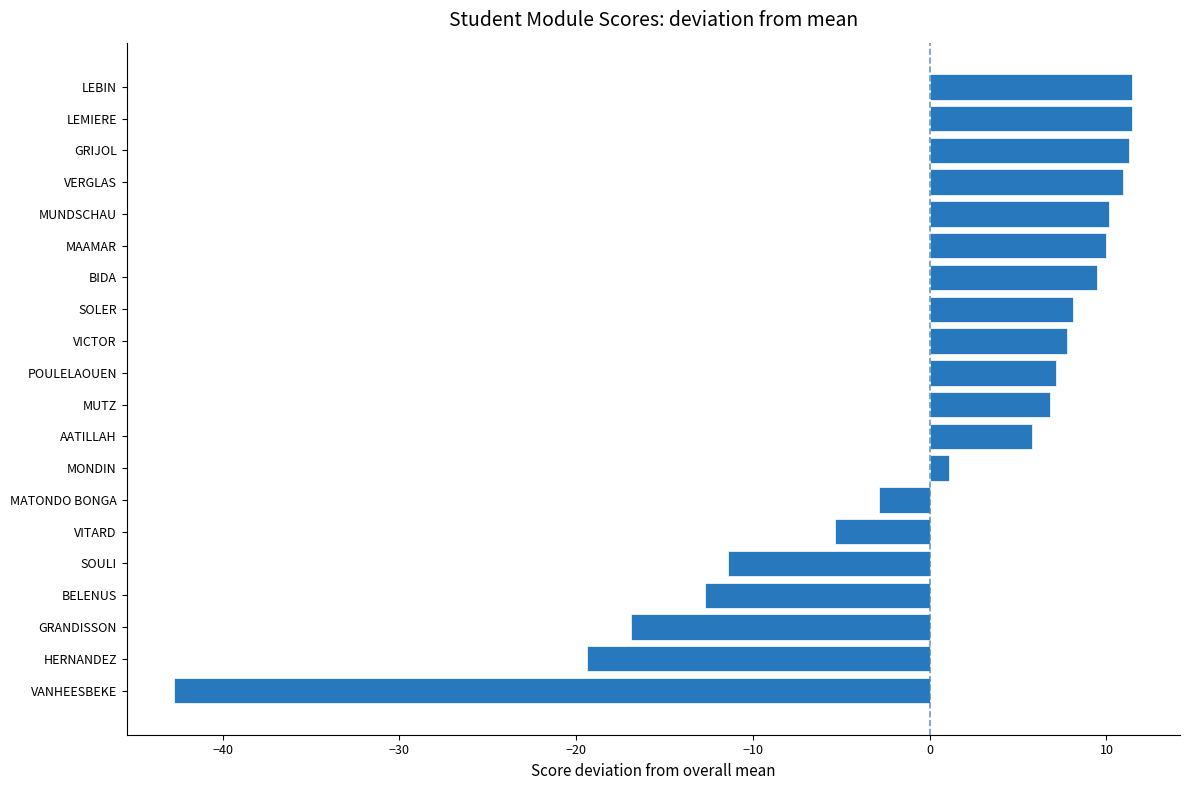

How many values are below zero?

7